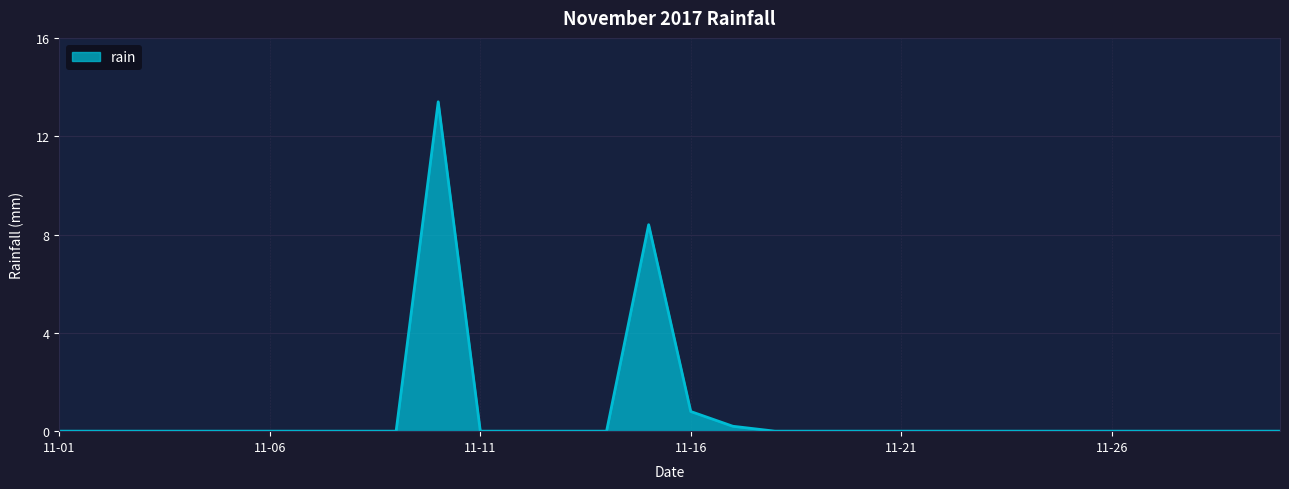

Does the chart have visible grid lines?

Yes